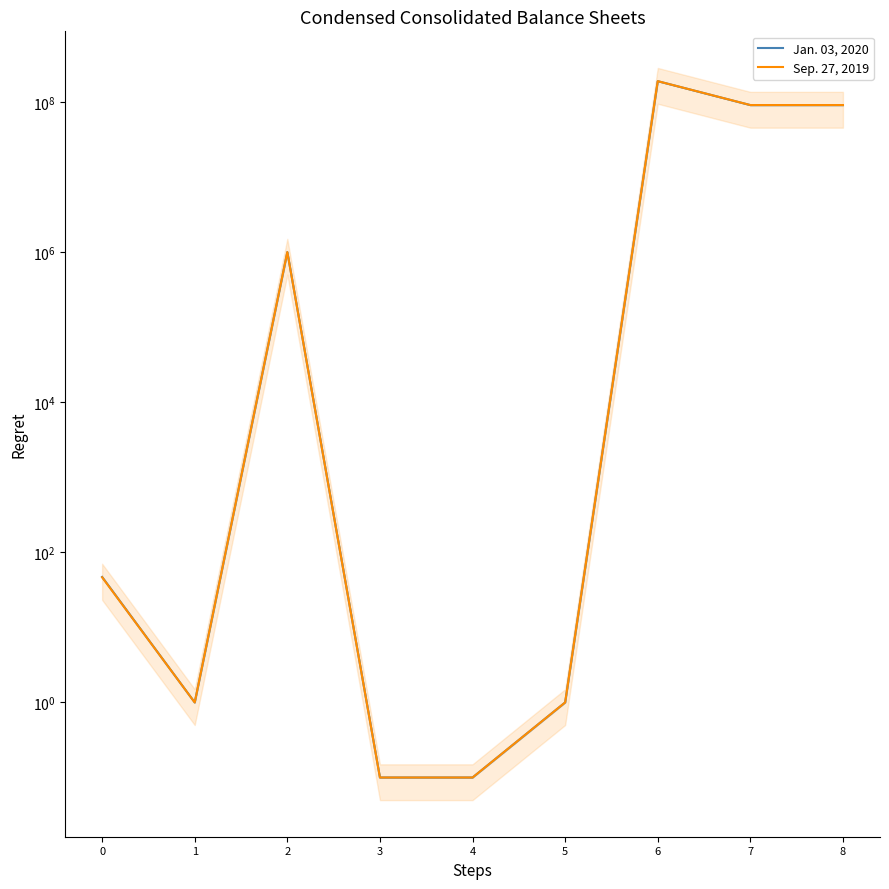

Between 2 and 8, which series saw the biggest shift?

Sep. 27, 2019